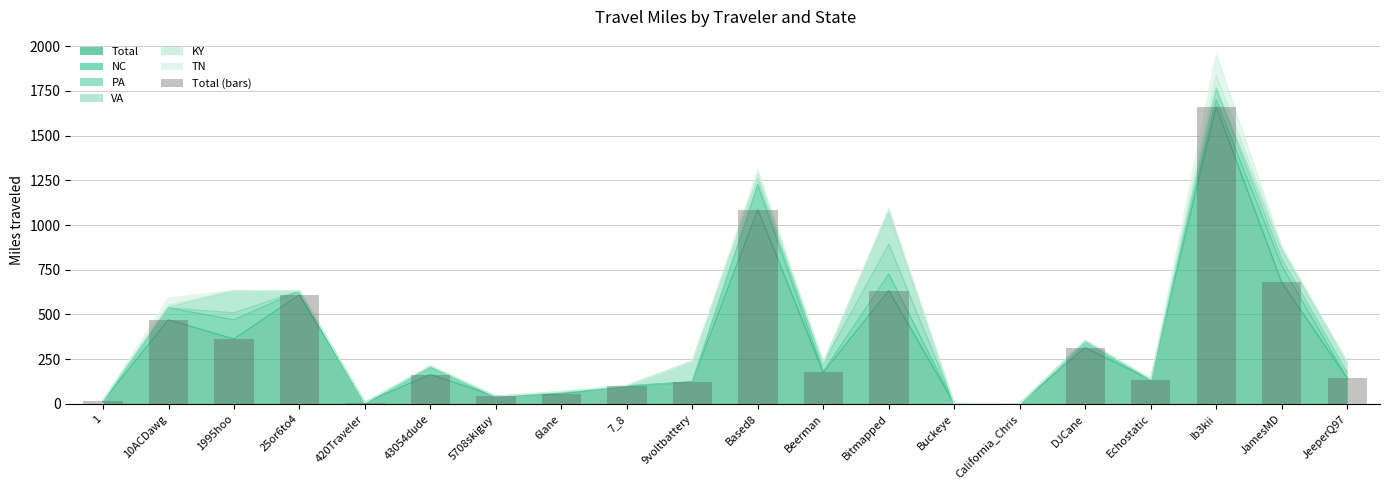

Approximately how many times larger is the value at 10ACDawg compared to 1?

32.7